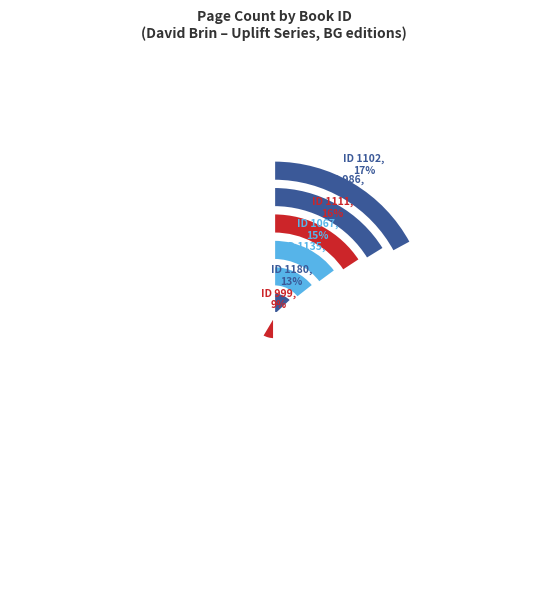

What is the change in value from 986 to 1135?

-64